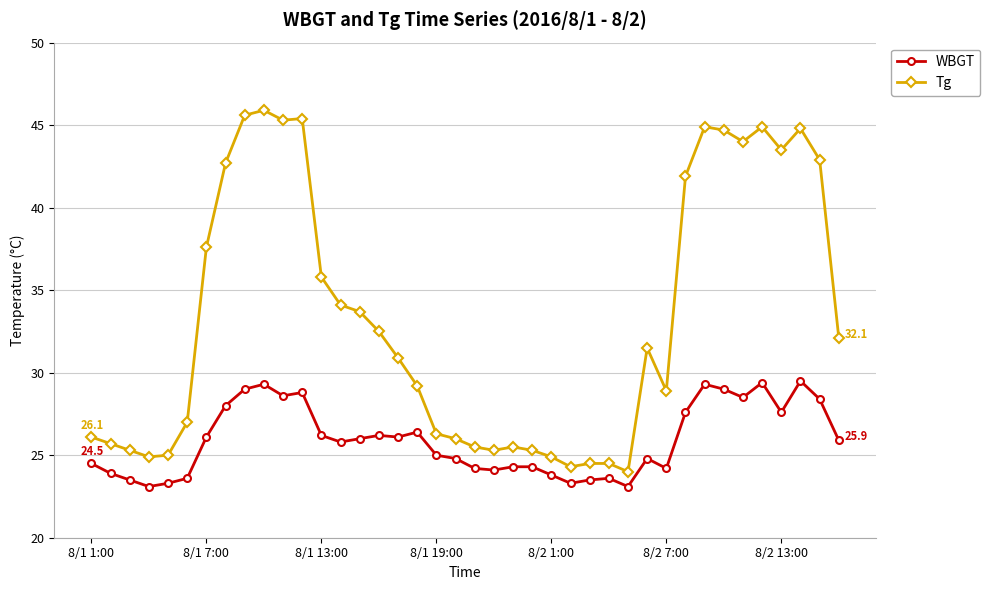

True or false: Tg has more than 0 points higher than both neighbors.

True